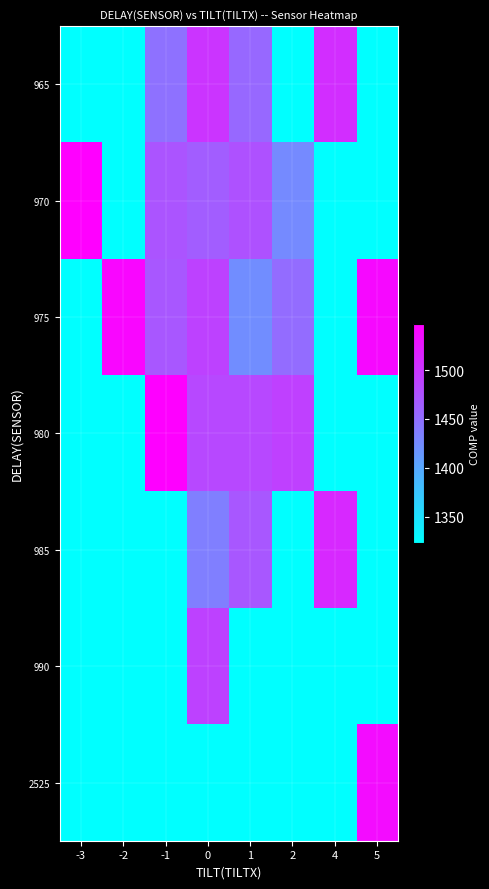

At which category does the chart reach its minimum across all series?

-3